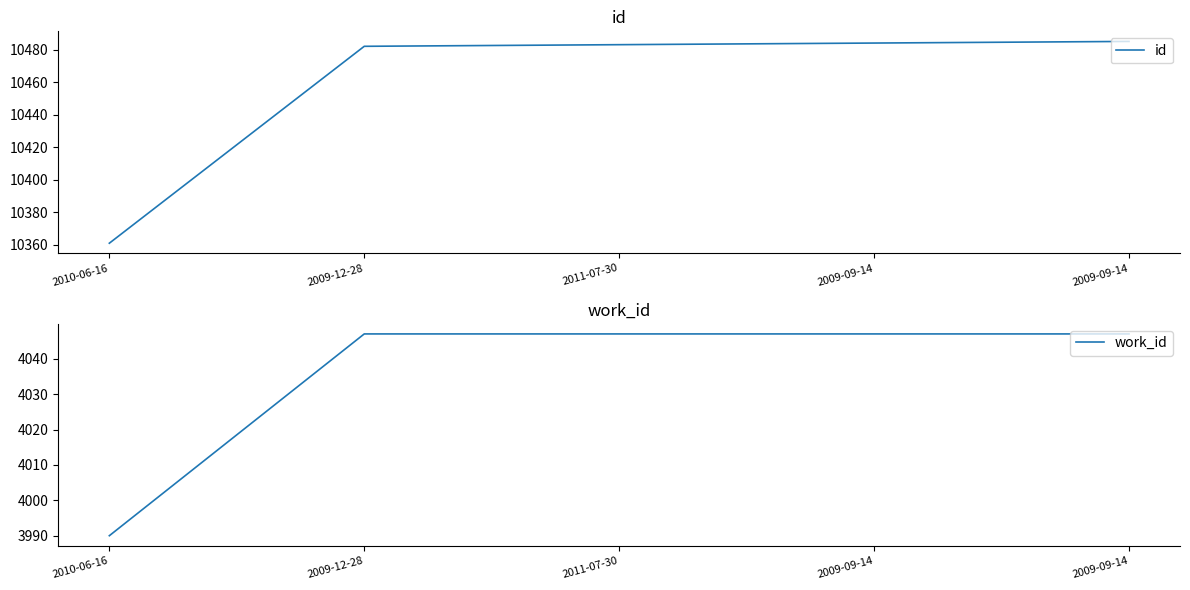

What is the difference between the maximum and second lowest values in the id series?

3